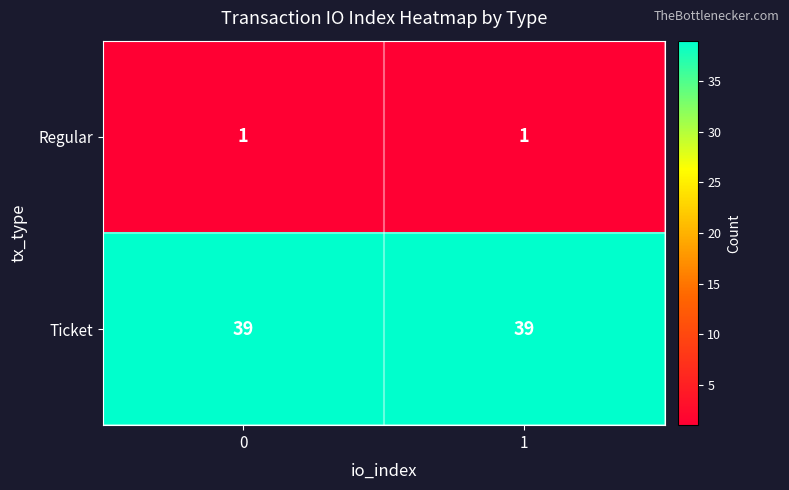

How many series are shown in this chart?

2